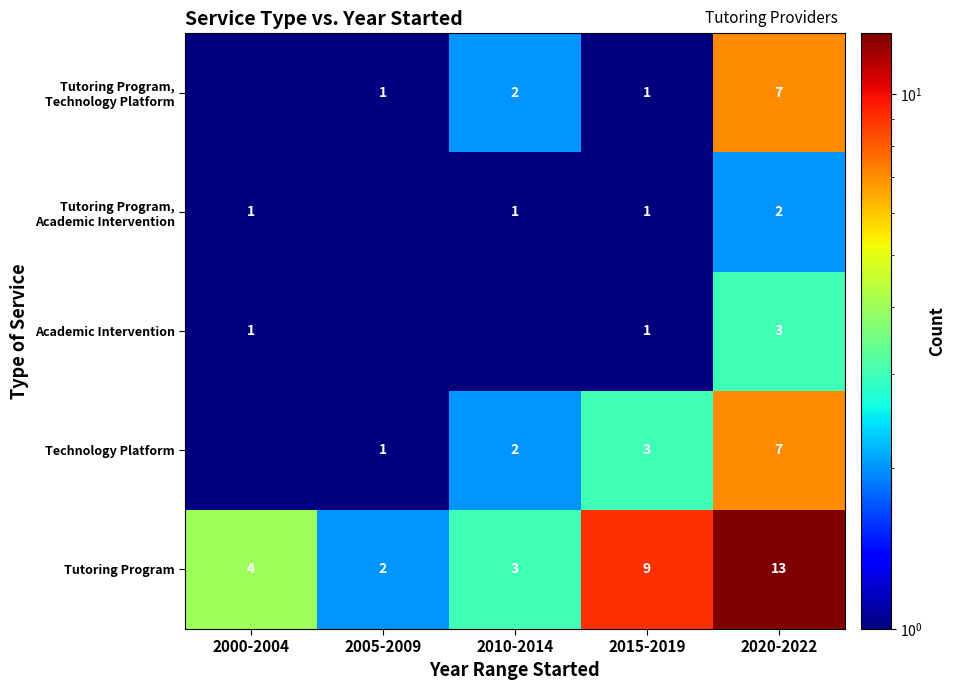

Is it true that Tutoring Program equals 2.6 at 2005-2009?

False